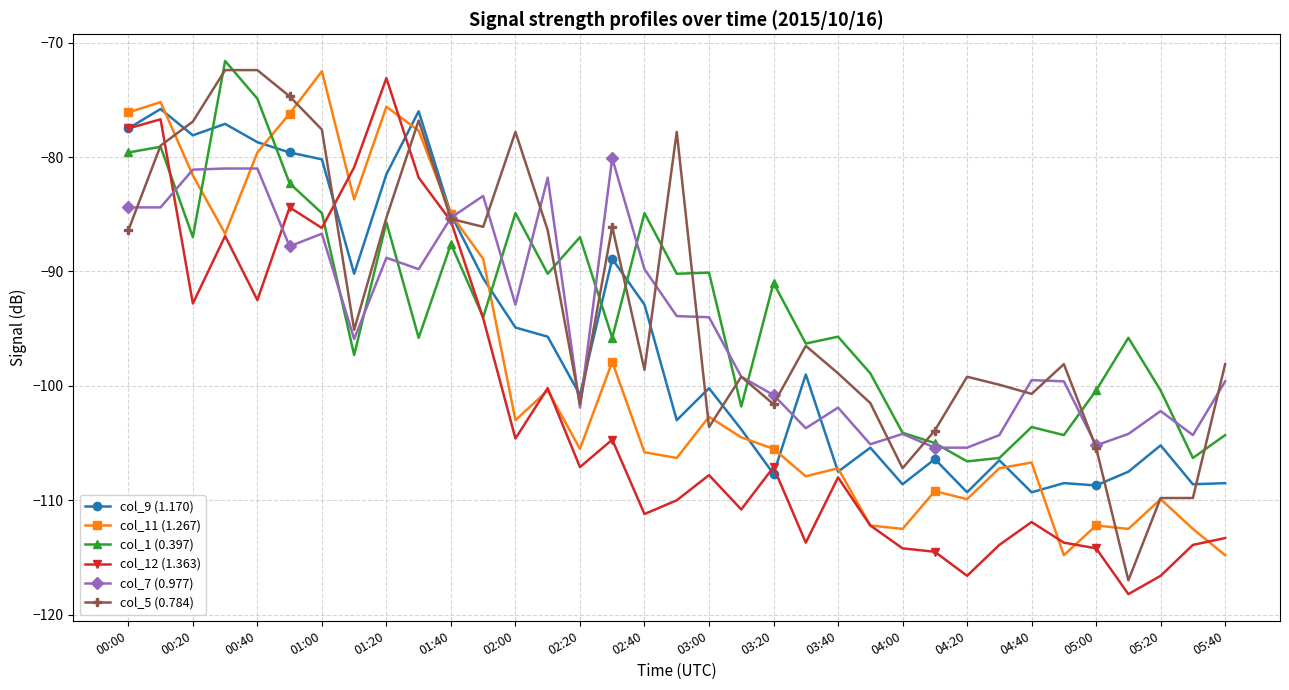

What is the maximum value for col_12 (1.363)?

-73.1